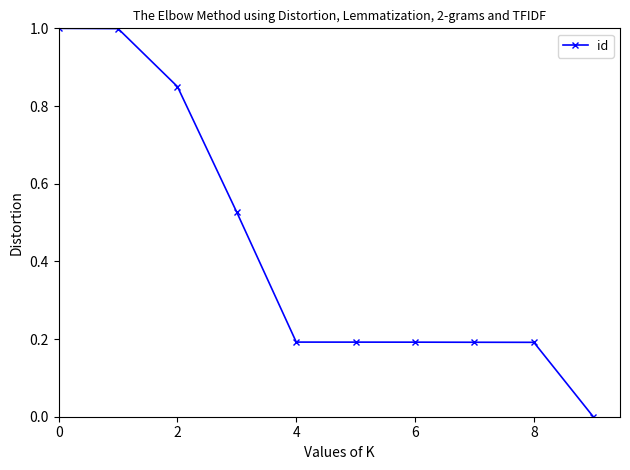

What is the value of the 8th point from the left?

0.2